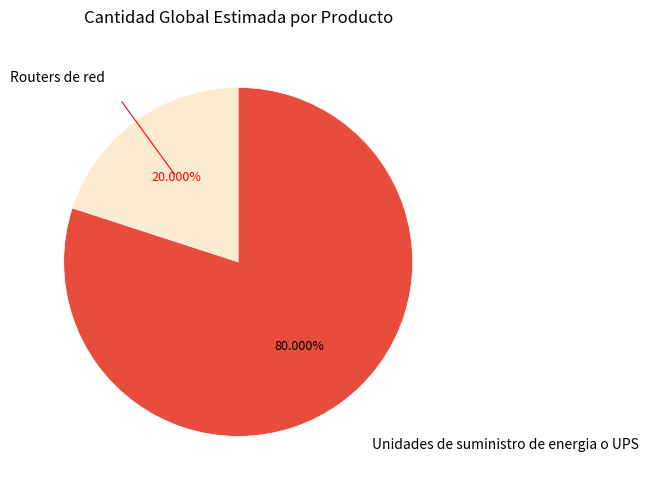

Rank the categories by value from highest to lowest.

Unidades de suministro de energia o UPS, Routers de red